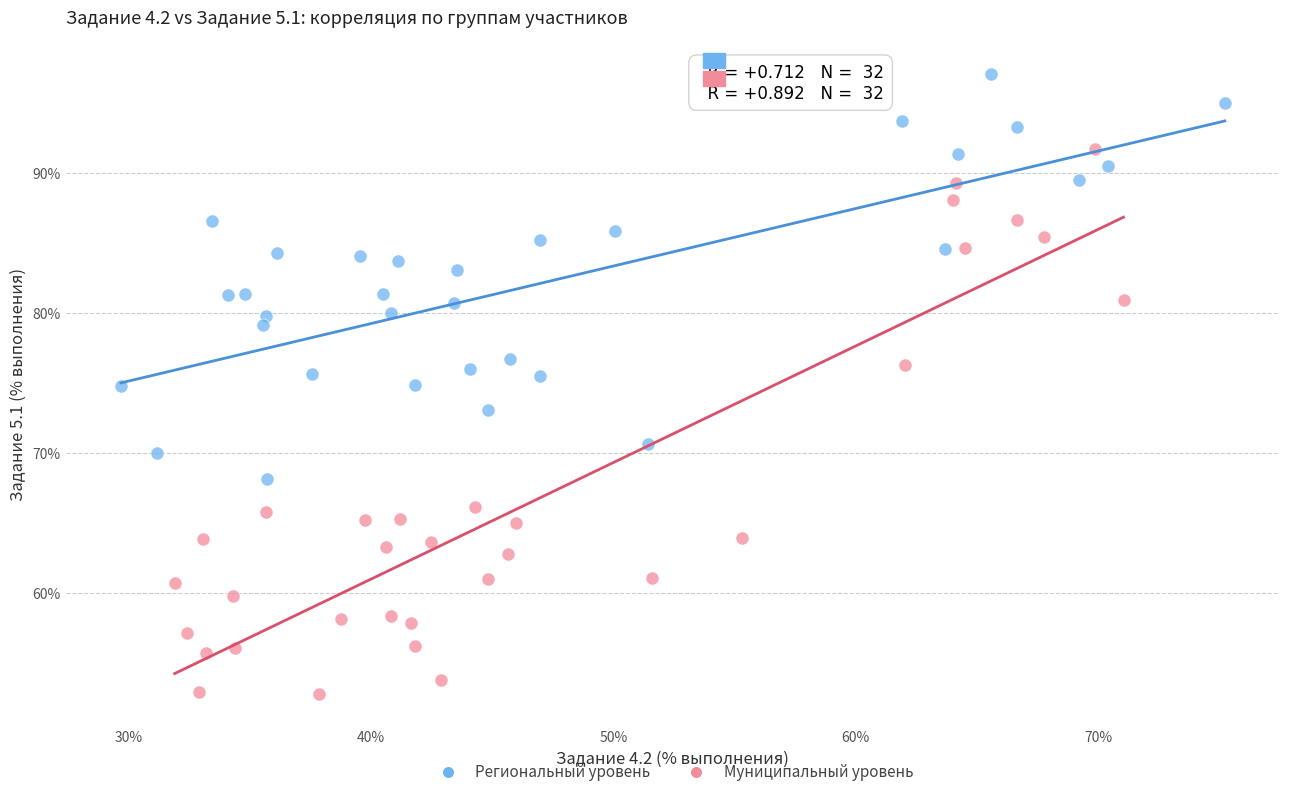

Which series contains the highest Y value?

Региональный уровень